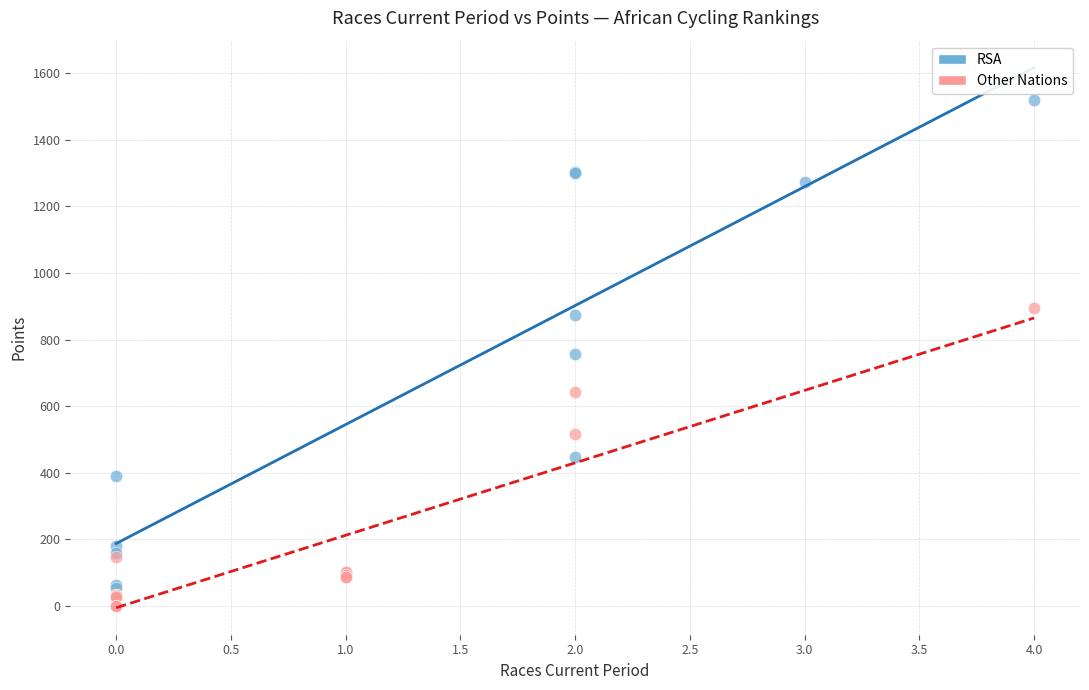

Which series contains the lowest Y value?

Other Nations